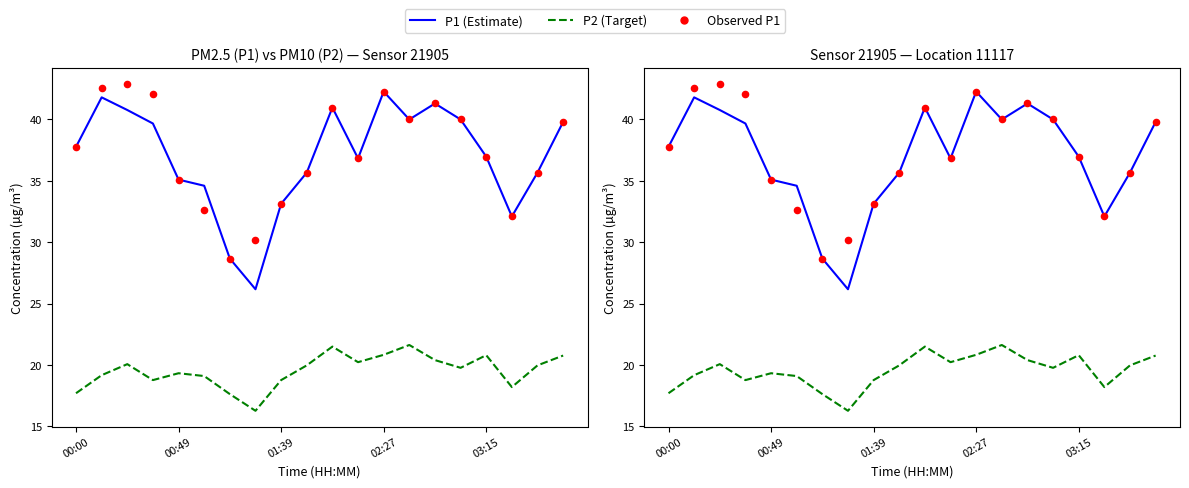

At which category is the sum across all series the highest?

02:27